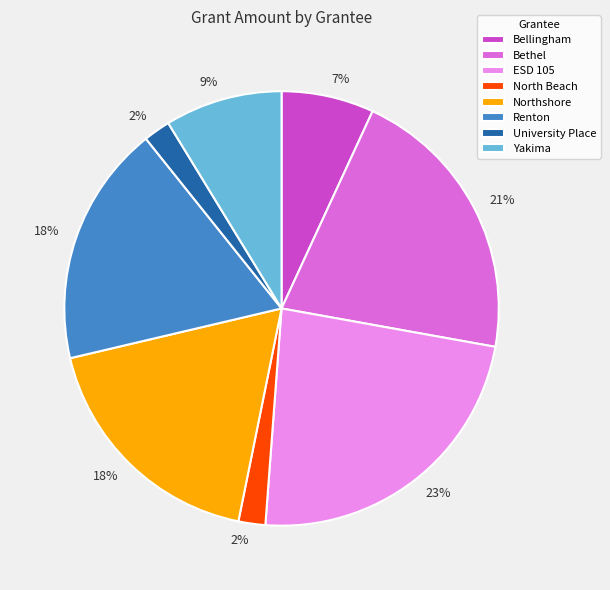

Which slice is the largest?

ESD 105